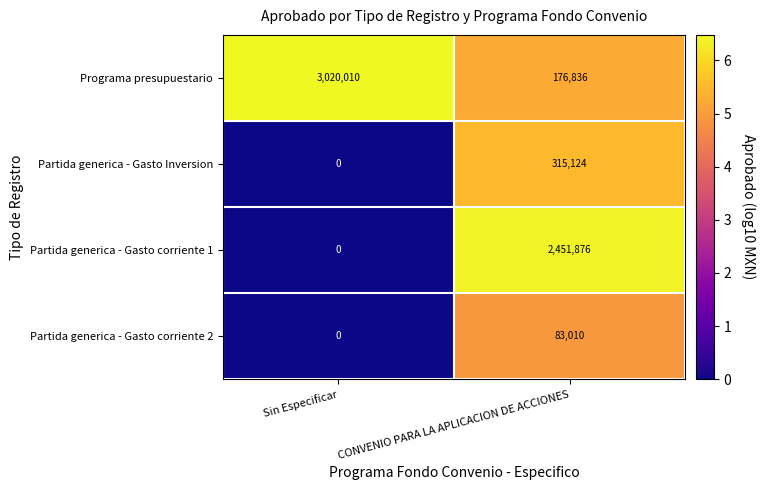

Which series has the largest total across all categories?

Programa presupuestario